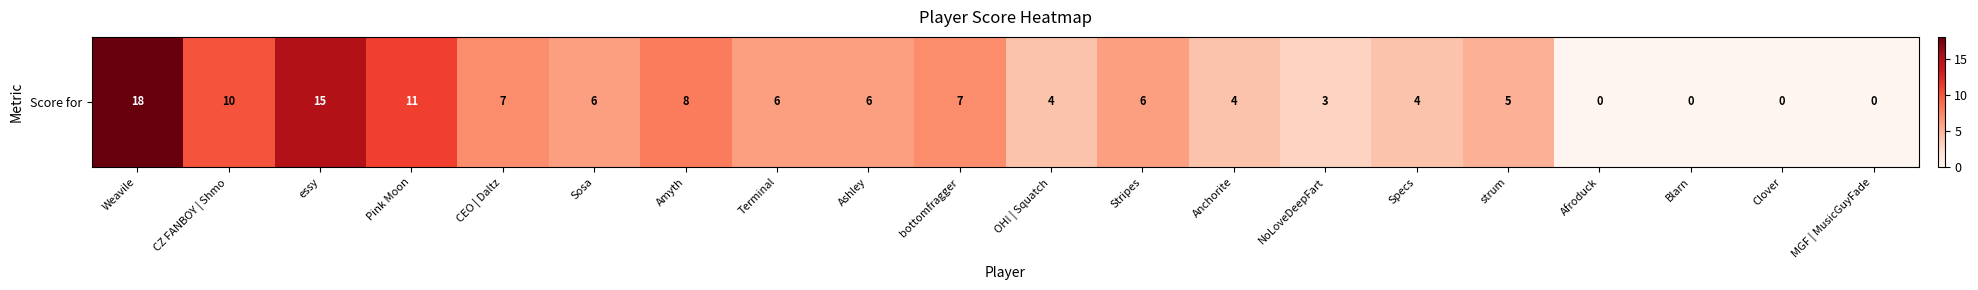

True or false: the data shows 11 at Pink Moon.

True